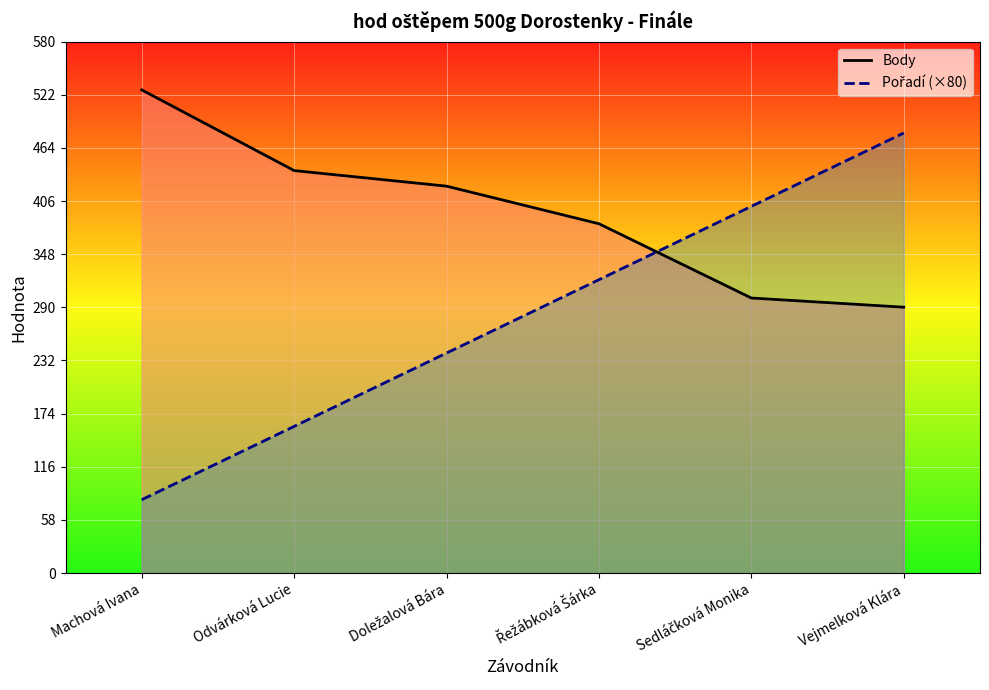

How many times do Pořadí (×80) and Body cross each other?

1